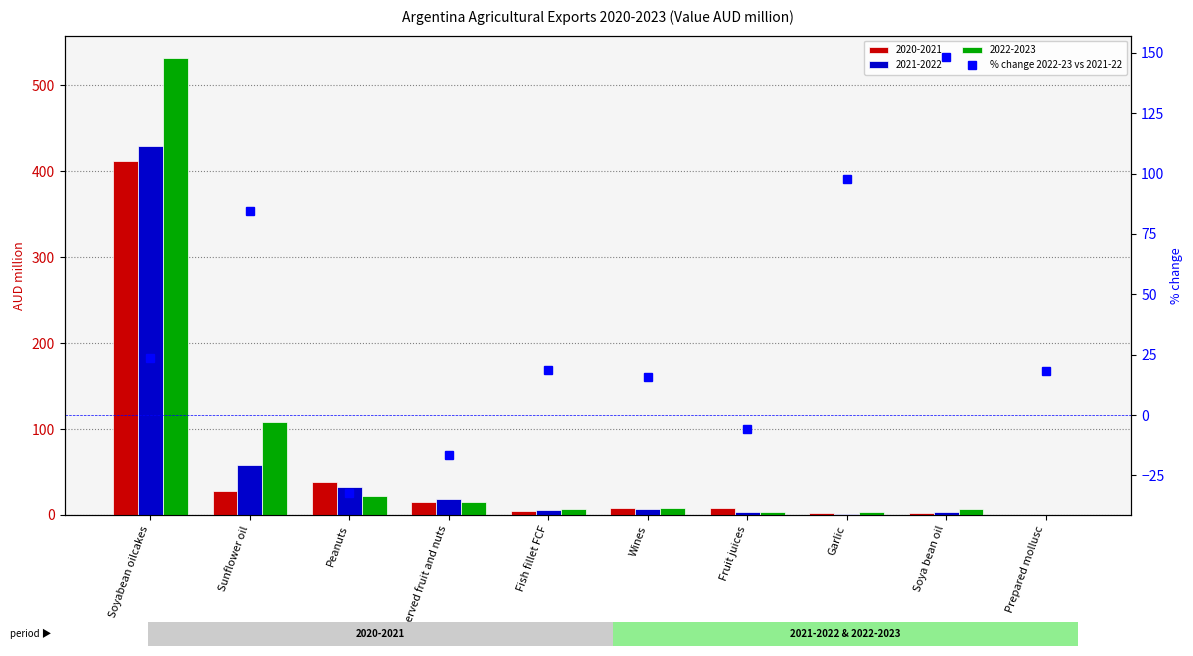

What is the label of the 2nd bar from the right?

Soya bean oil